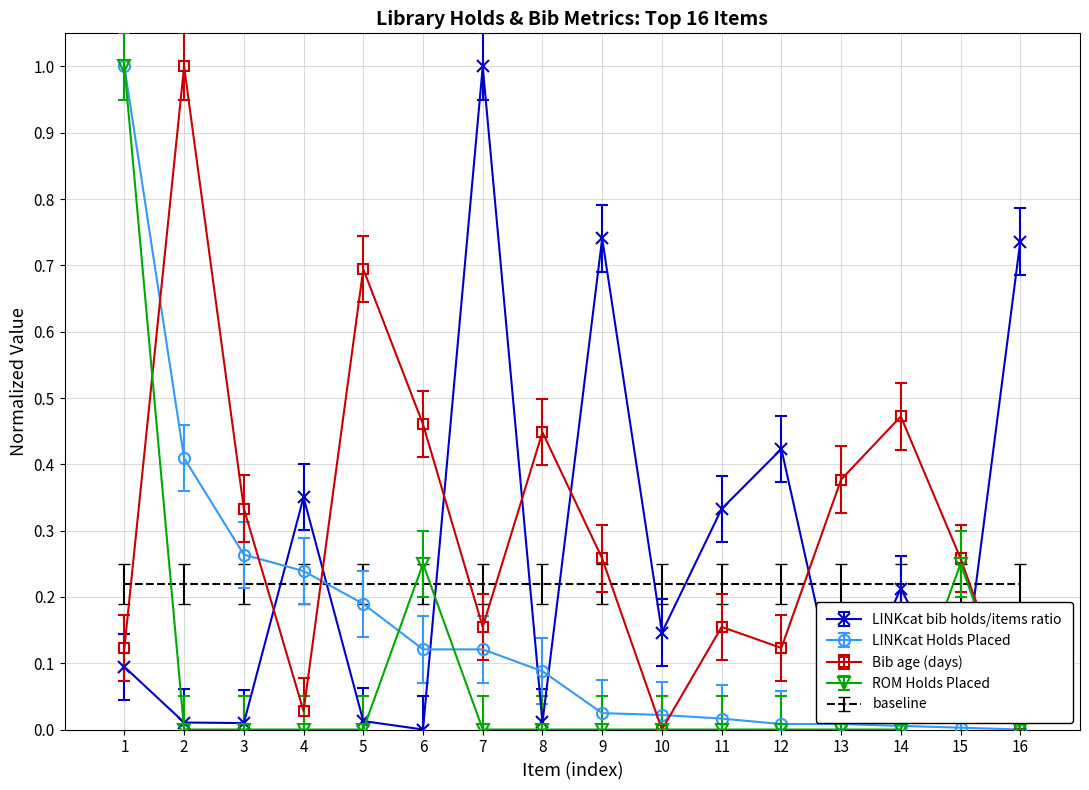

Is it true that ROM Holds Placed equals 0.0 at 9?

True